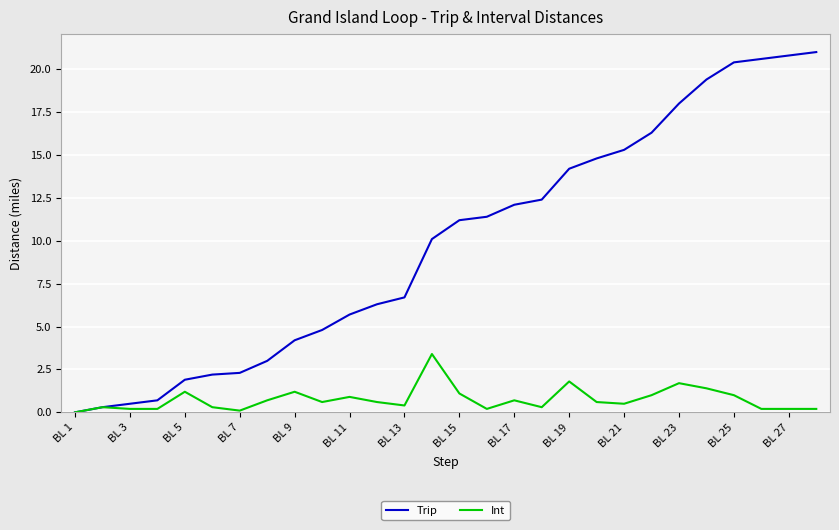

List the series in order of their peak value, highest first.

Trip, Int